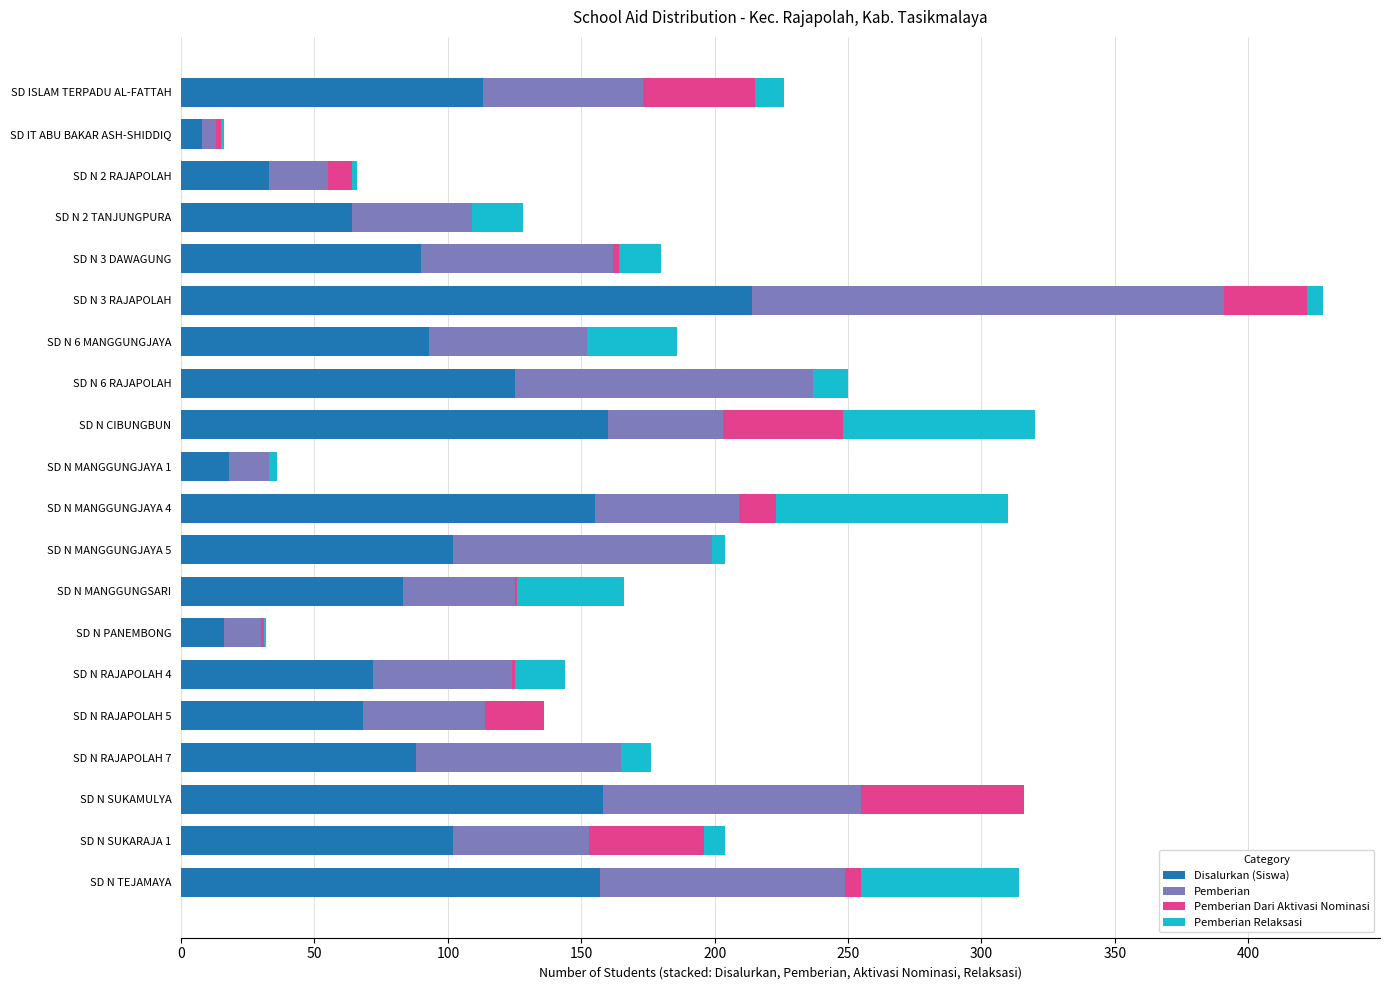

What is the total value across all series at SD ISLAM TERPADU AL-FATTAH?

226